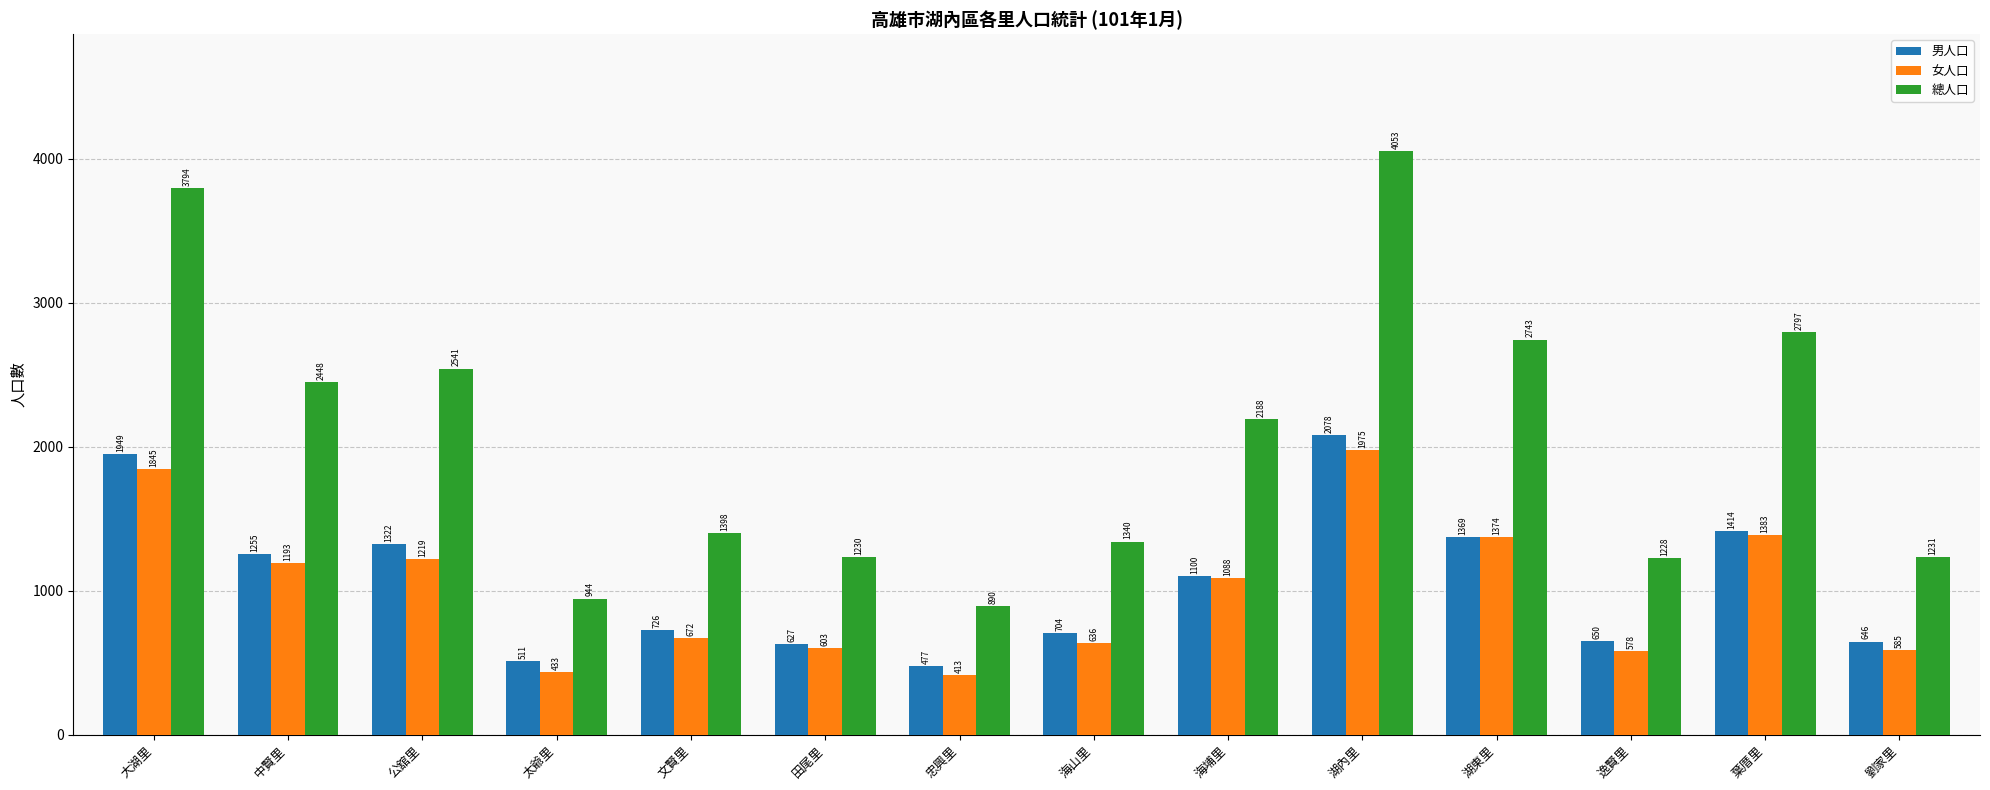

Is the value of 總人口 at 劉家里 greater than the value of 女人口 at 田尾里?

Yes